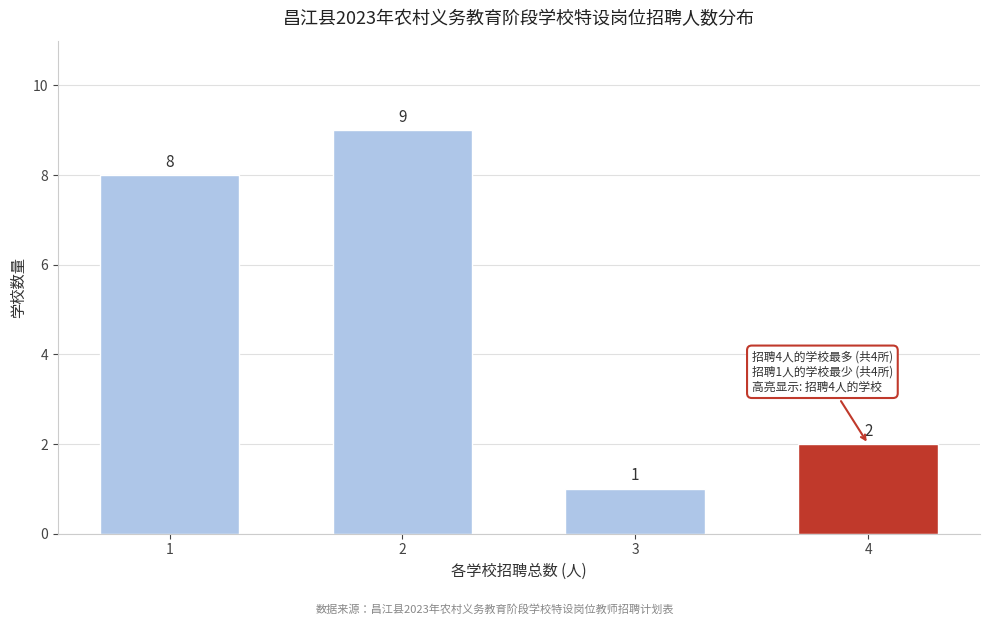

Reading left to right, extract all data points from this chart.

8	9	1	2